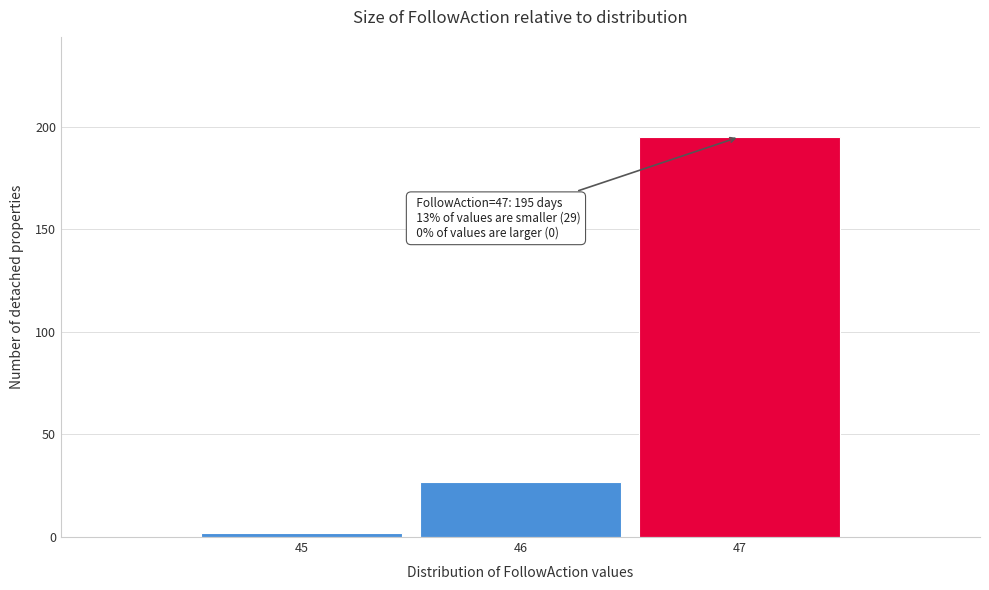

Which range on the x-axis has the tallest bar?

46.5 to 47.5